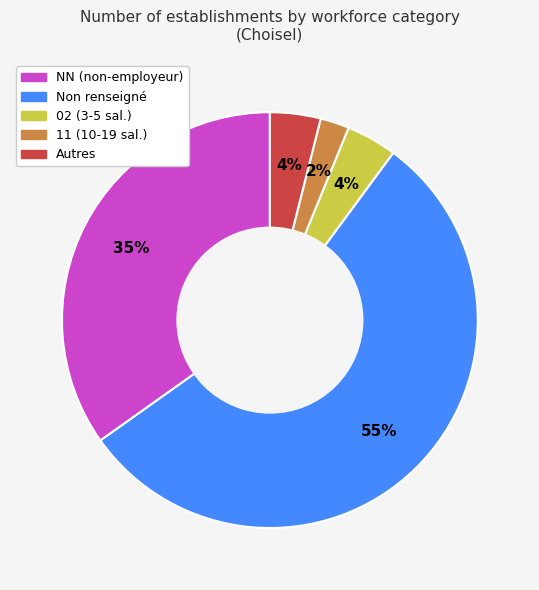

Is there a majority slice in this chart?

Yes